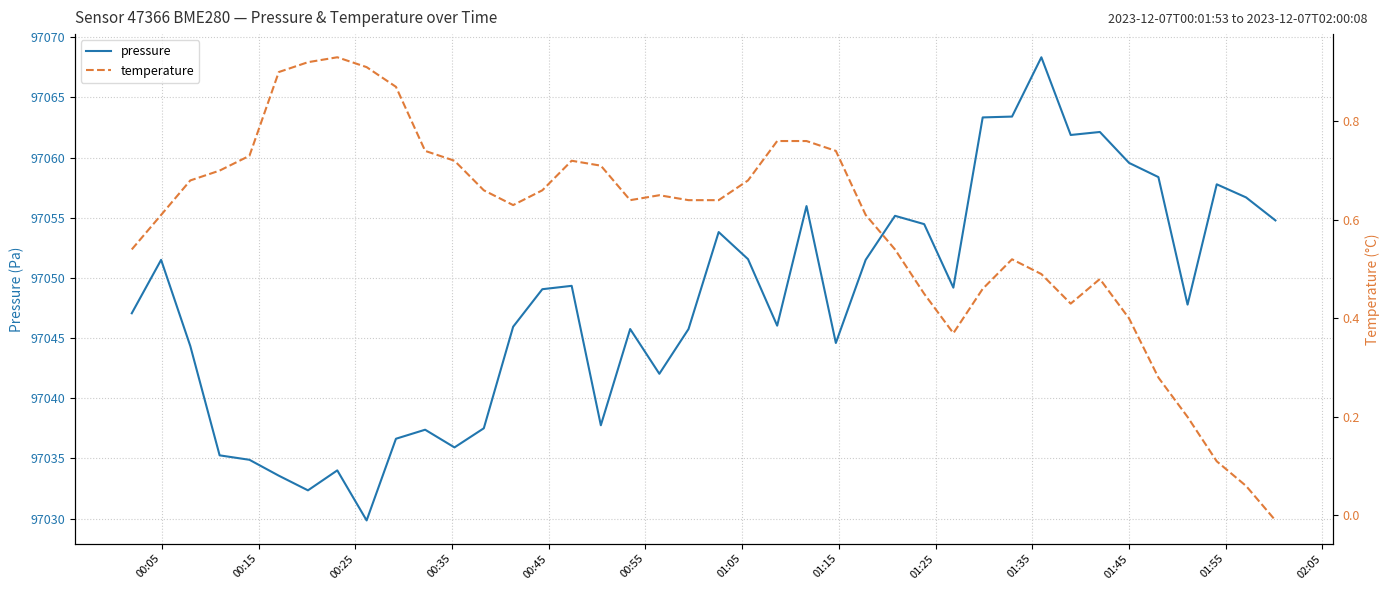

True or false: pressure and temperature cross at least once.

False